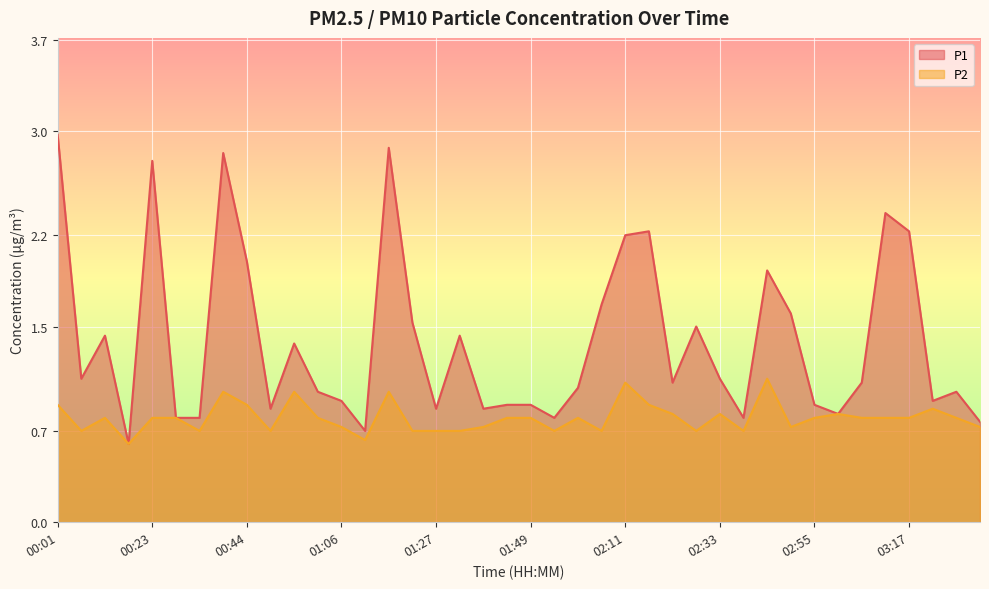

Which series has the largest total across all categories?

P1